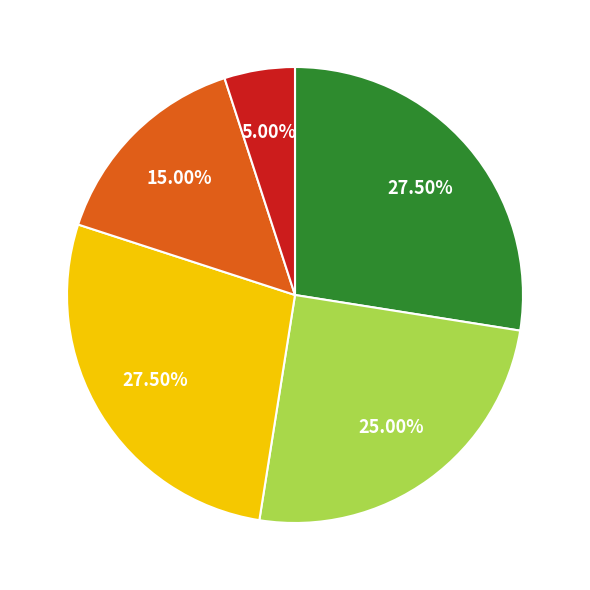

Does any single category account for the majority?

No